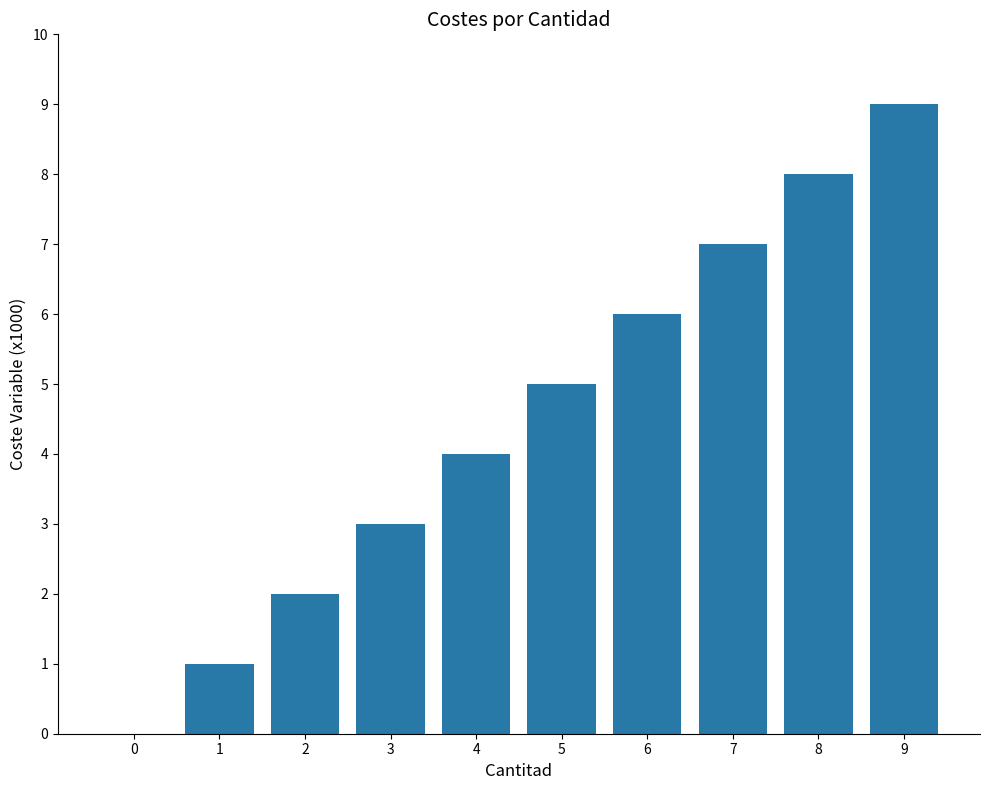

What is the maximum value shown in the chart?

9